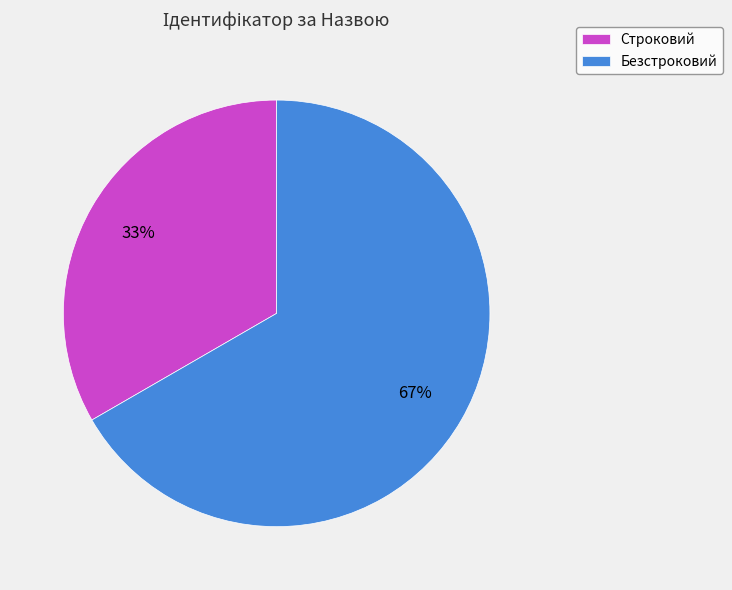

The Строковий slice represents 26% of the pie. True or false?

False